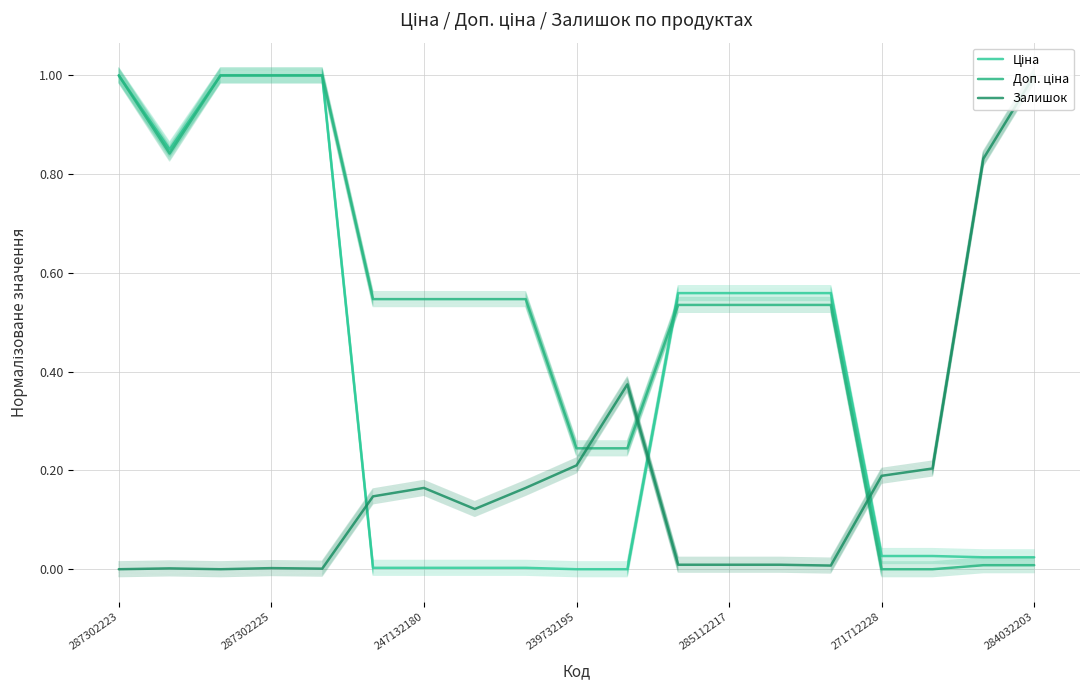

Does the chart have visible grid lines?

Yes